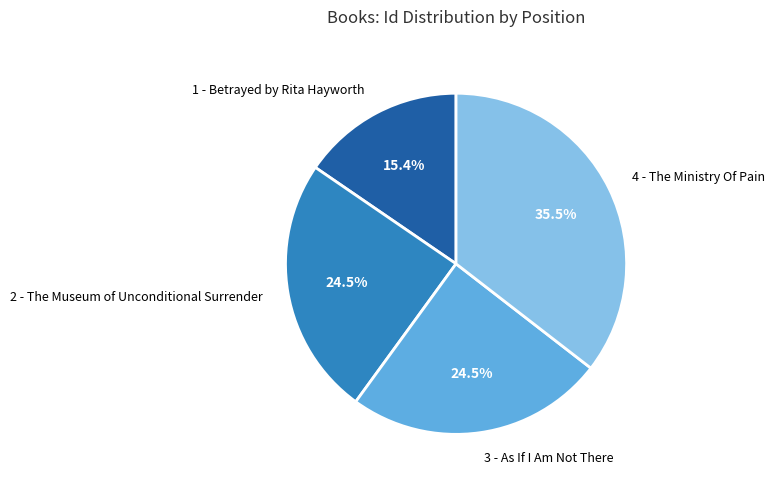

To the nearest percent, what is the combined percentage of 4 - The Ministry Of Pain and 3 - As If I Am Not There?

60%